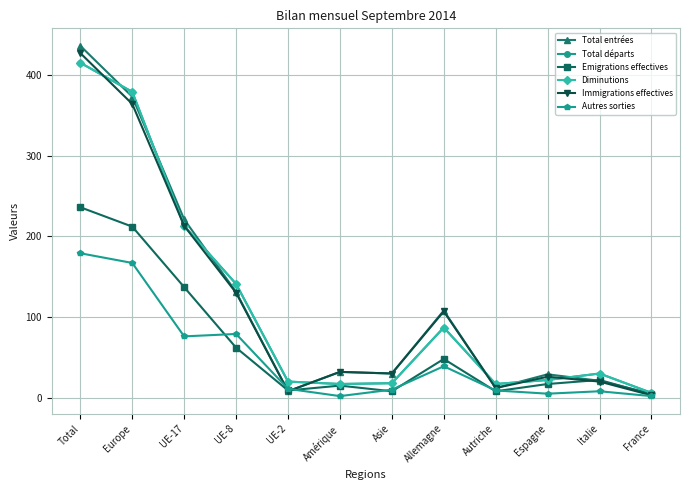

What is the minimum value shown in the chart?

2